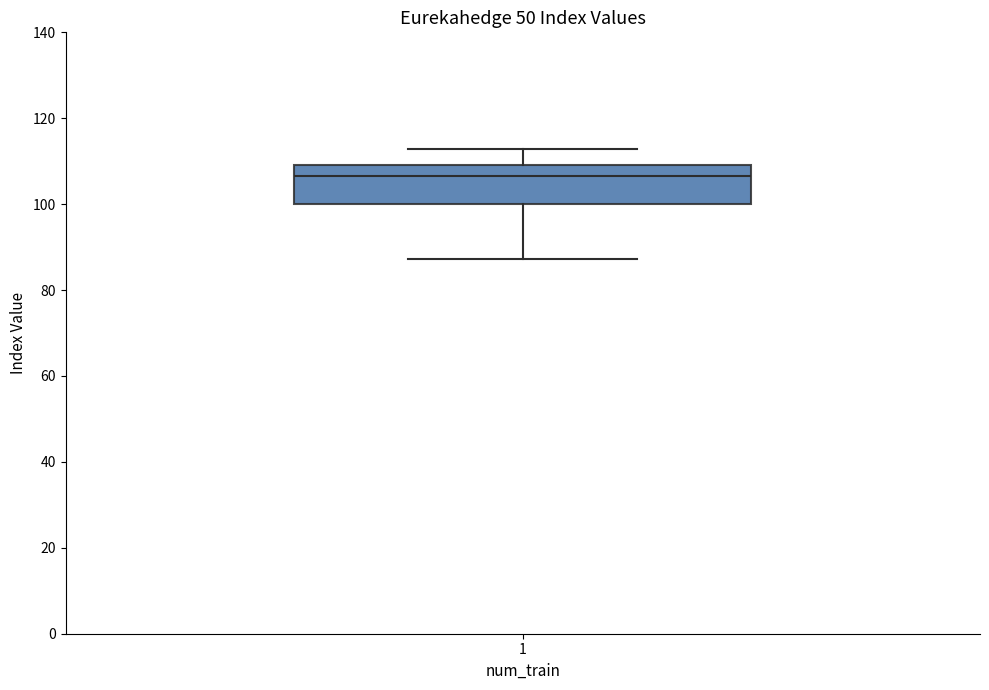

Transcribe this box plot: give where the median line is, the range the box spans, and where the two whiskers end, as read against the y-axis. The values are not printed on the chart, so give them approximately, as read against the axis.

median 106, box 100 to 110, whiskers 88 to 112